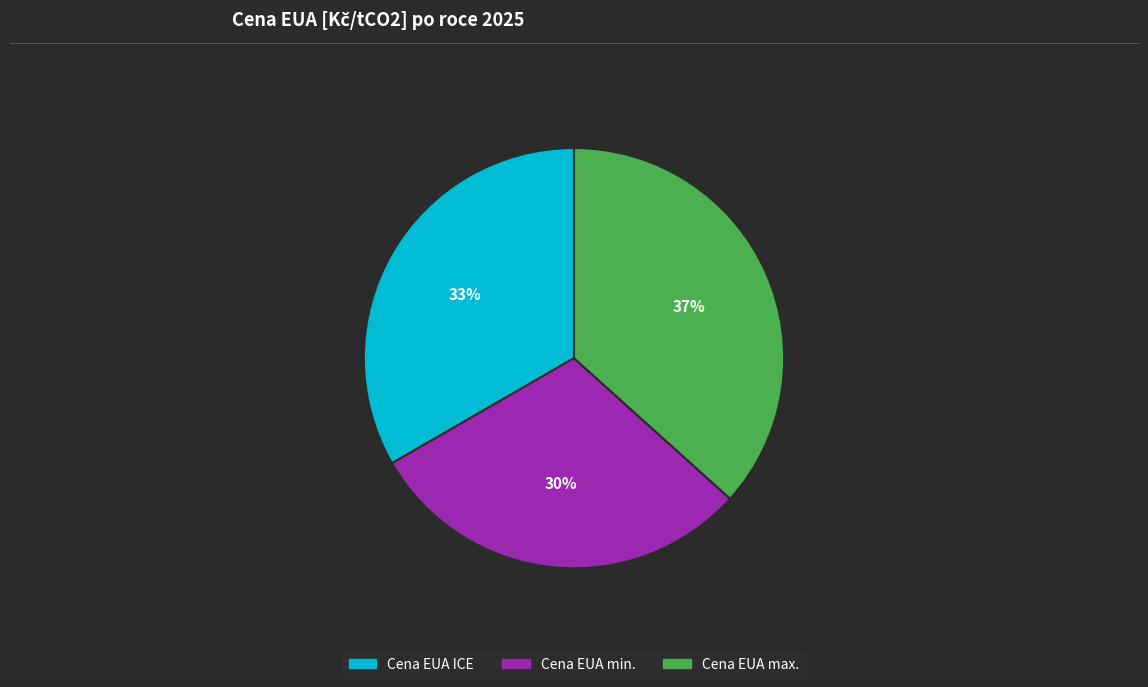

To the nearest percent, what is the difference between the largest and smallest slice percentages?

7%